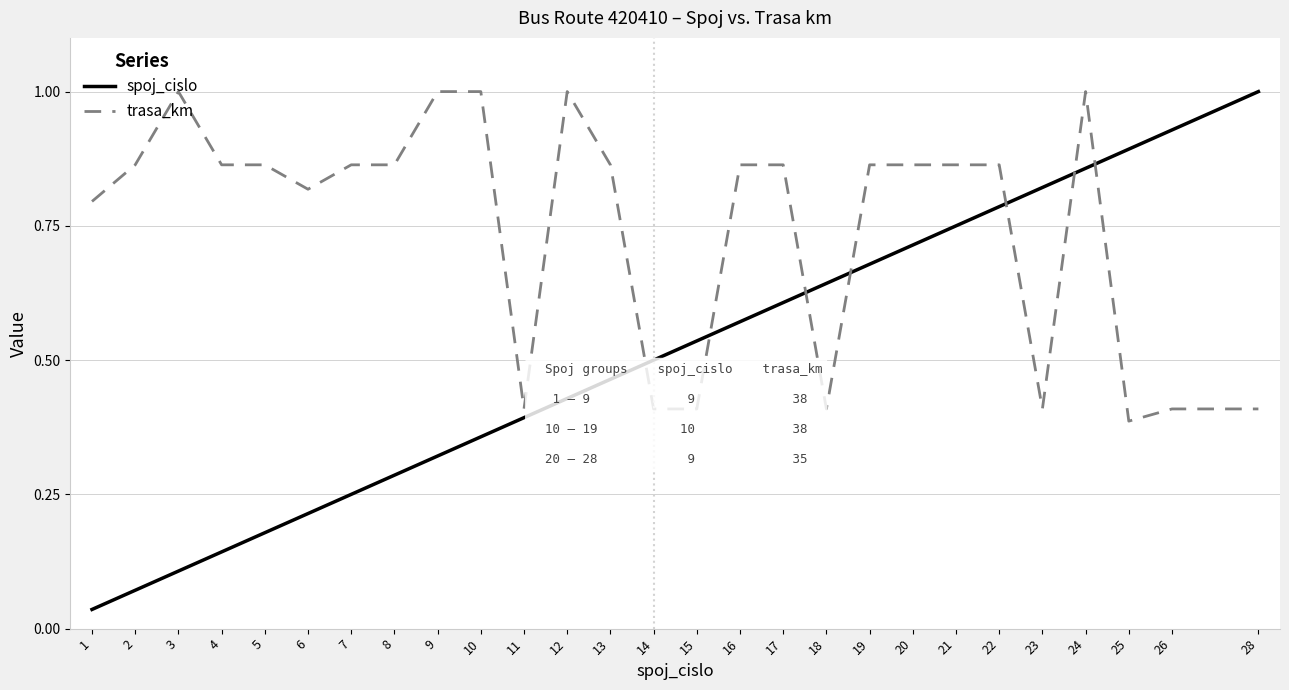

Rank the series by their average value, from highest to lowest.

trasa_km, spoj_cislo